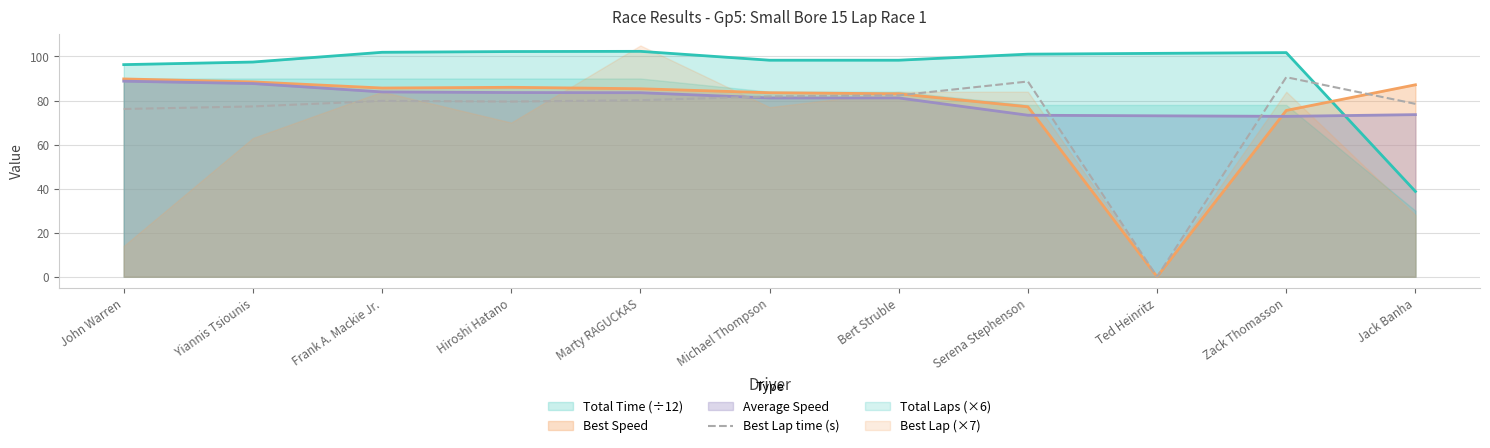

The Best Speed series shows 0.0 at Ted Heinritz. True or false?

True